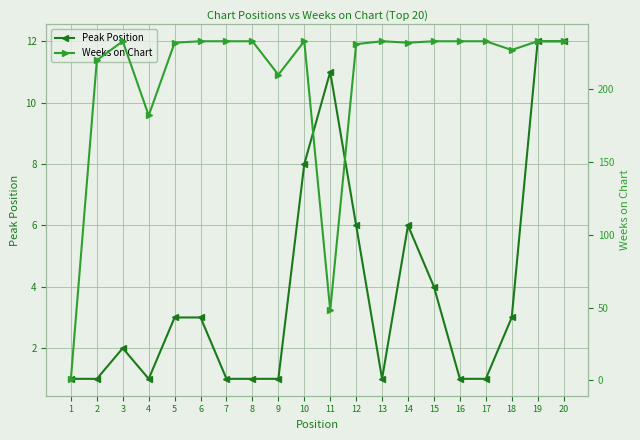

How many lines are shown in the chart?

2